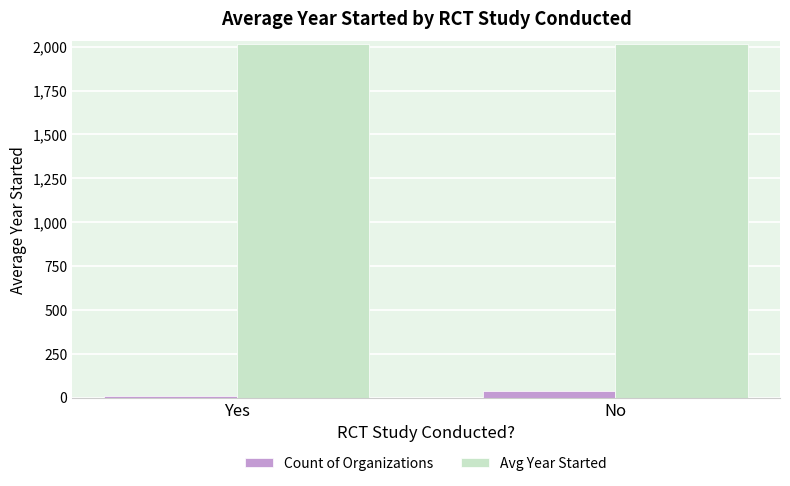

The value of Avg Year Started at Yes is 2014.0. True or false?

True